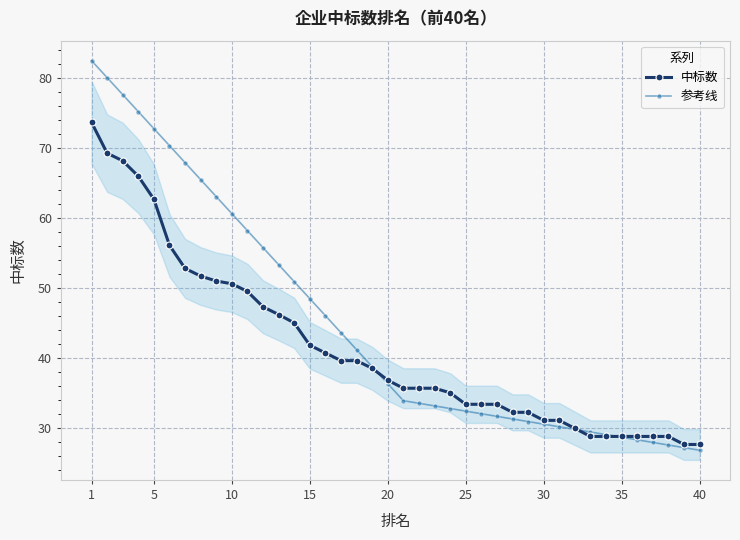

What is the greatest value displayed?

82.5